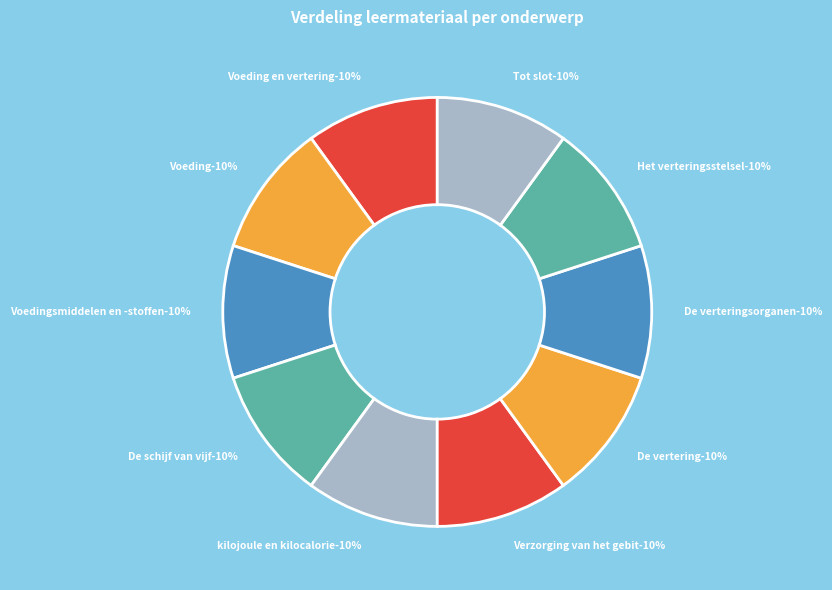

What percentage do Het verteringsstelsel and Tot slot together represent?

20.0%